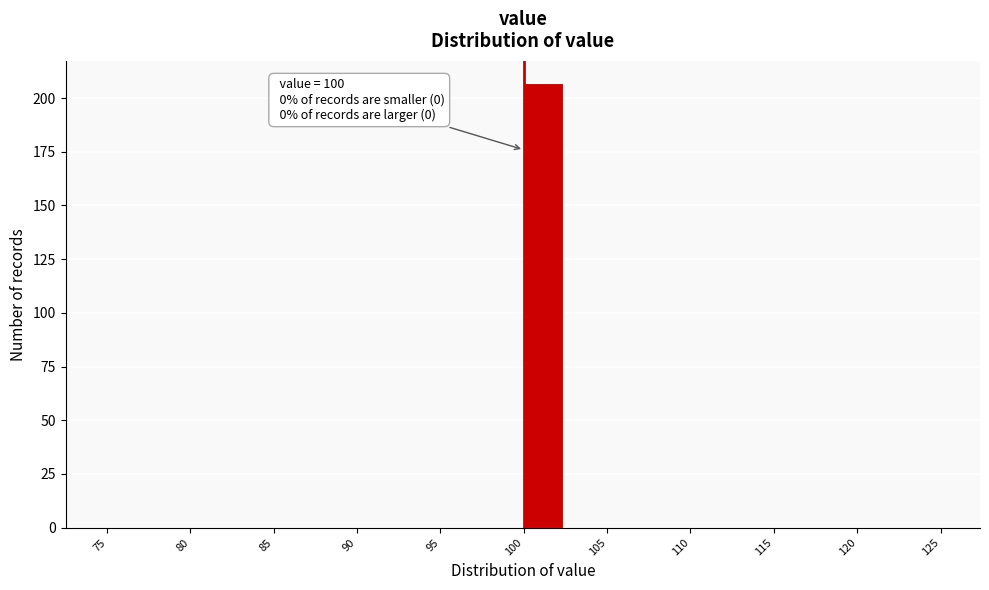

Which range on the x-axis has the tallest bar?

100.0 to 102.5